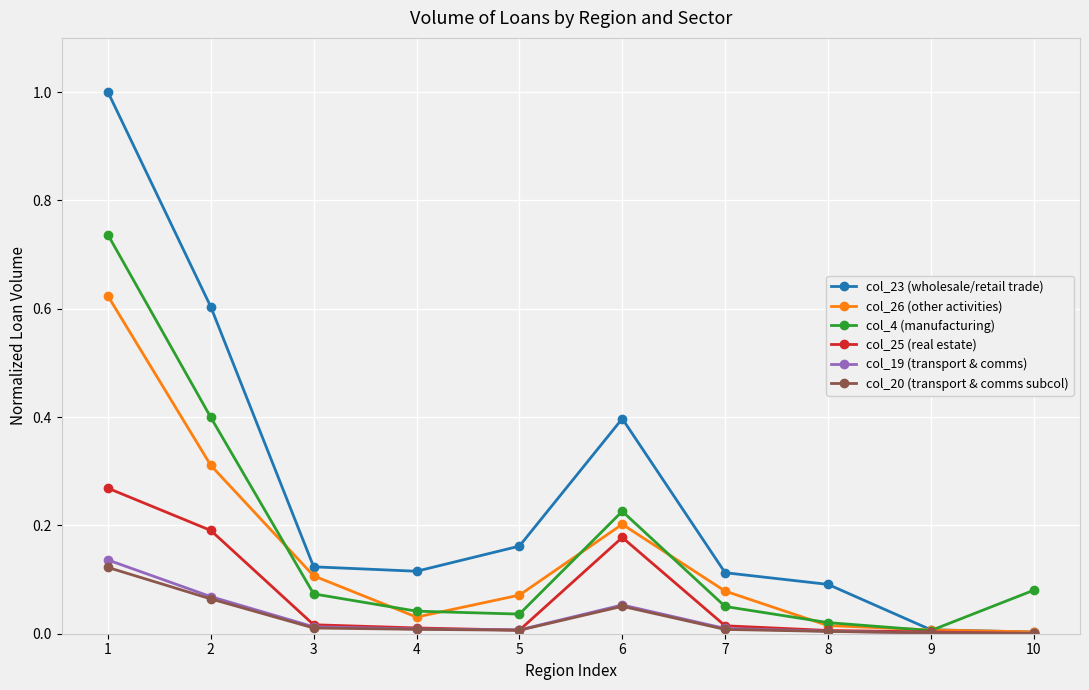

Is the value of col_26 (other activities) at 8 greater than the value of col_4 (manufacturing) at 10?

No